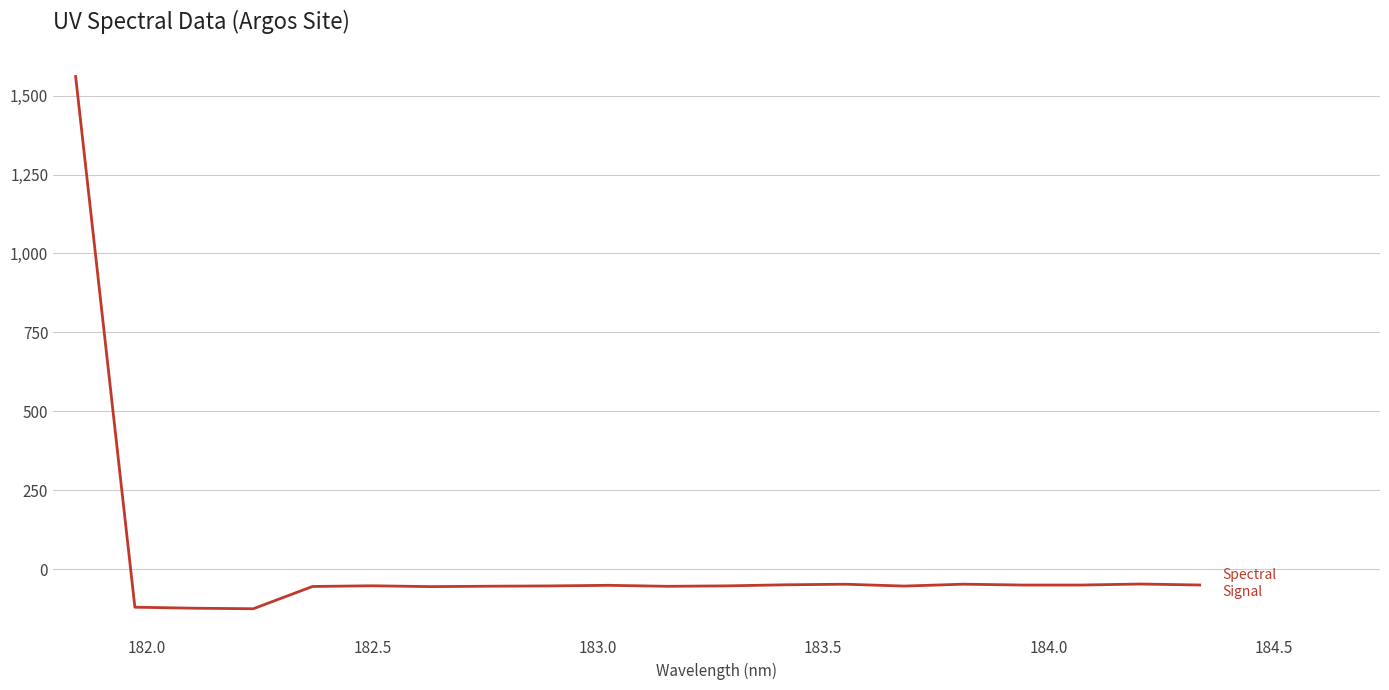

What is the smallest value displayed?

-125.5